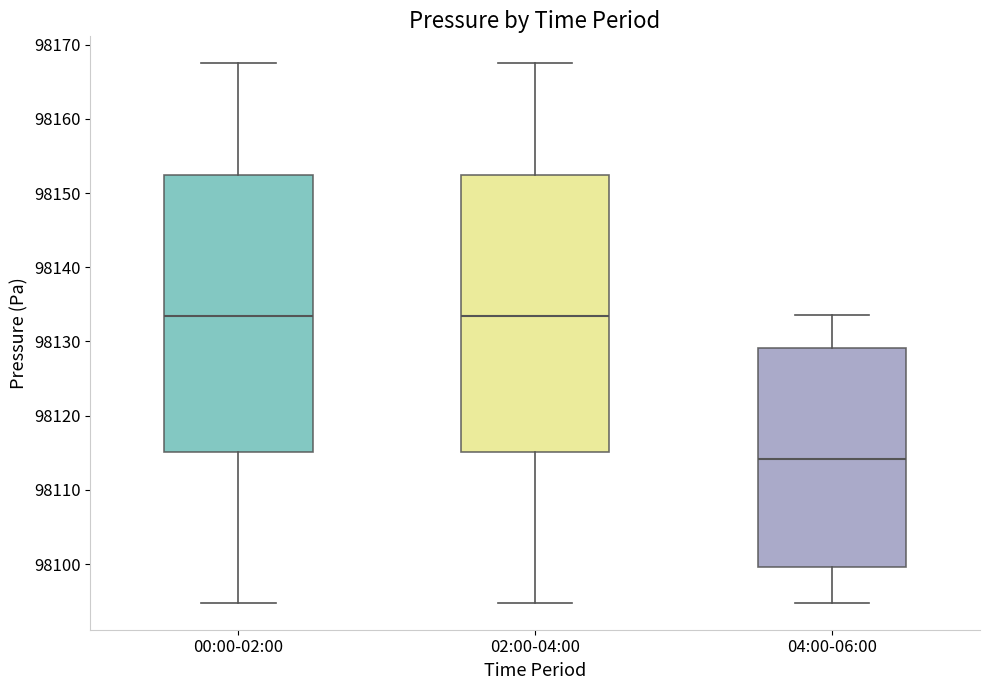

Reading left to right, read every box against the y-axis: the position of its median line, the range the box covers, and the ends of its whiskers. The values are not printed on the chart, so give them approximately, as read against the axis.

00:00-02:00: median 98133, box 98115 to 98152, whiskers 98095 to 98167
02:00-04:00: median 98133, box 98115 to 98152, whiskers 98095 to 98167
04:00-06:00: median 98114, box 98100 to 98129, whiskers 98095 to 98134